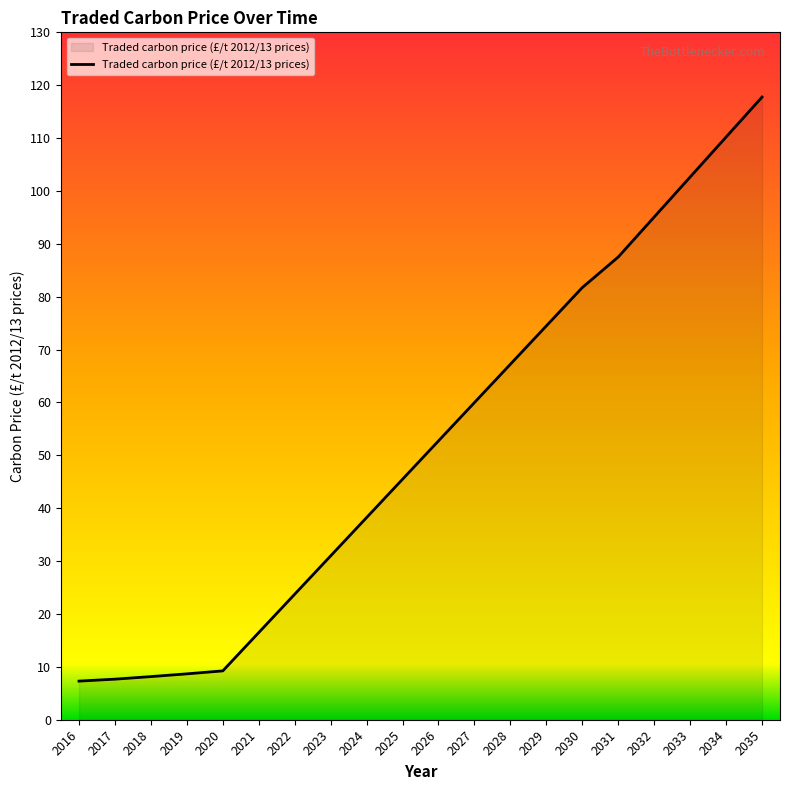

Which has a higher value, 2019 or 2034?

2034